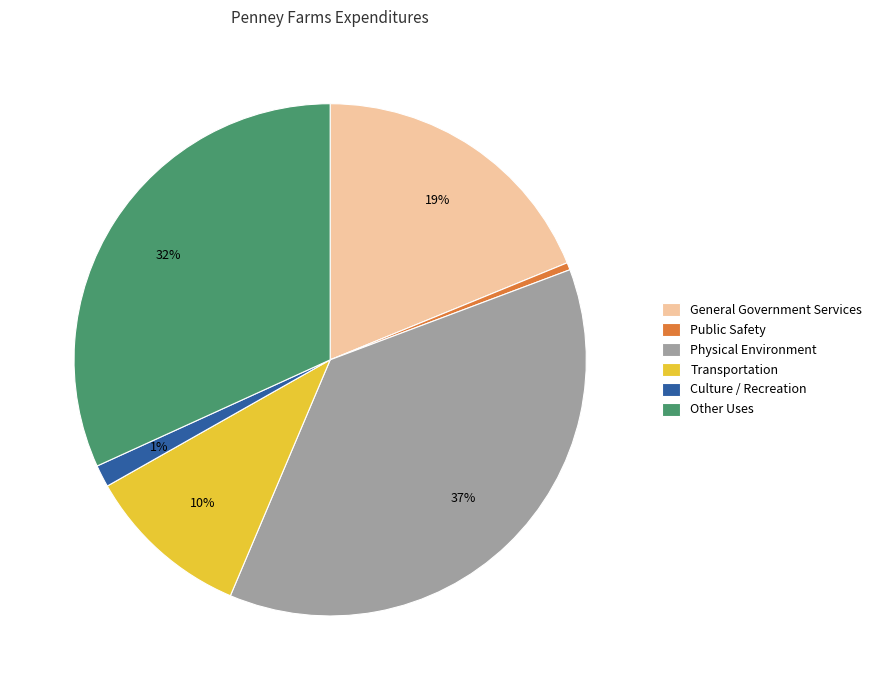

Does any single category account for the majority?

No